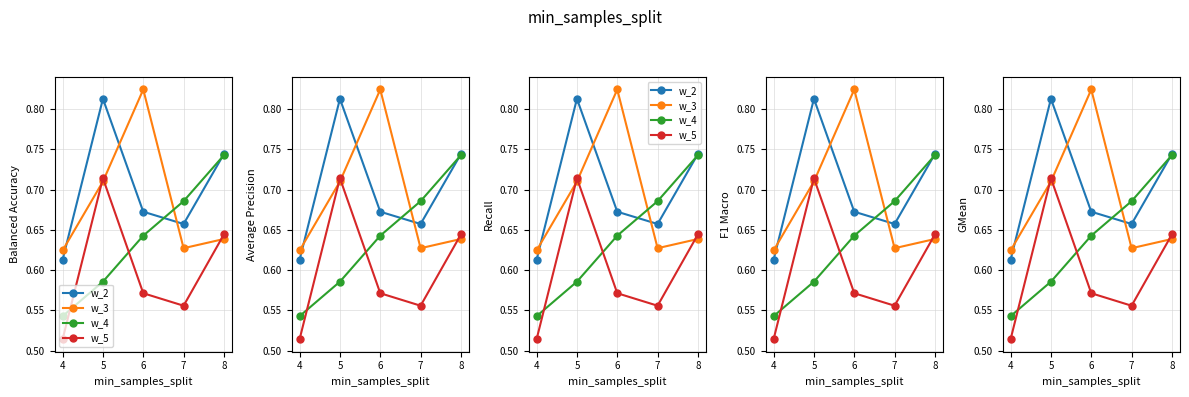

What is the value of the w_4 point at the 4th from the left?

0.7